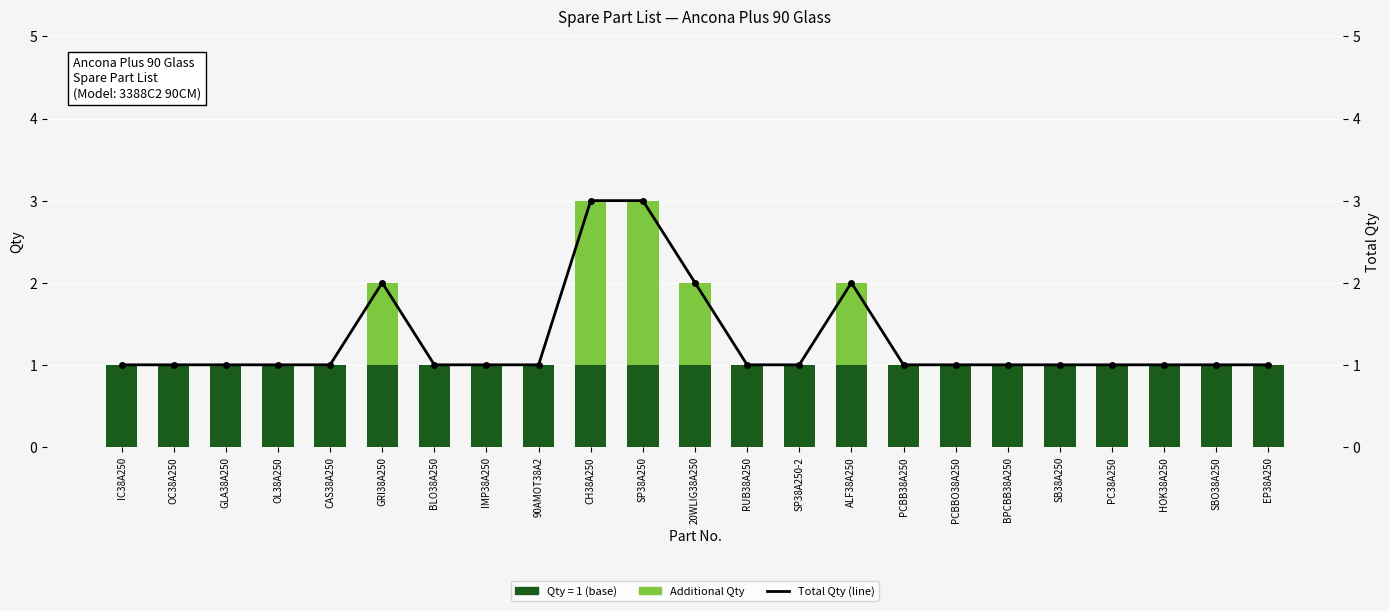

Reading right to left, transcribe all the data shown in this chart.

Additional Qty: EP38A250=0	SBO38A250=0	HOK38A250=0	PC38A250=0	SB38A250=0	BPCBB38A250=0	PCBBO38A250=0	PCBB38A250=0	ALF38A250=1	SP38A250-2=0	RUB38A250=0	20WLIG38A250=1	SP38A250=2	CH38A250=2	90AMOT38A2=0	IMP38A250=0	BLO38A250=0	GRI38A250=1	CAS38A250=0	OL38A250=0	GLA38A250=0	OC38A250=0	IC38A250=0
Total Qty (line): EP38A250=1	SBO38A250=1	HOK38A250=1	PC38A250=1	SB38A250=1	BPCBB38A250=1	PCBBO38A250=1	PCBB38A250=1	ALF38A250=2	SP38A250-2=1	RUB38A250=1	20WLIG38A250=2	SP38A250=3	CH38A250=3	90AMOT38A2=1	IMP38A250=1	BLO38A250=1	GRI38A250=2	CAS38A250=1	OL38A250=1	GLA38A250=1	OC38A250=1	IC38A250=1